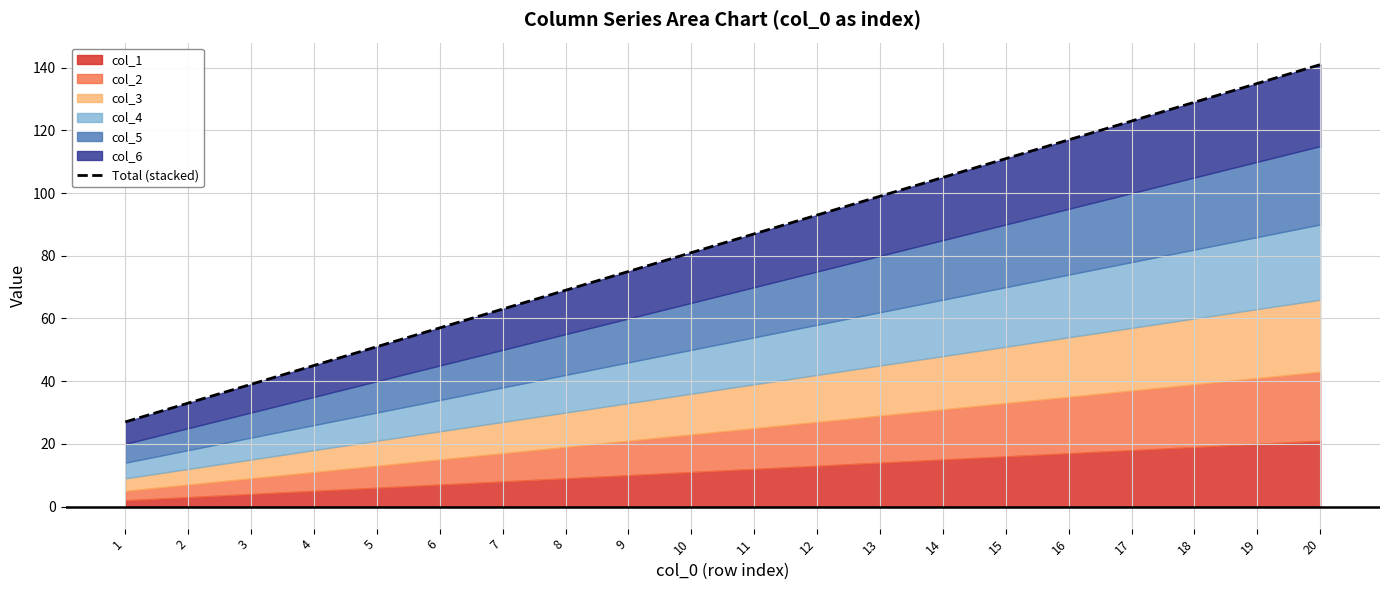

Rank the categories by value from lowest to highest.

1, 2, 3, 4, 5, 6, 7, 8, 9, 10, 11, 12, 13, 14, 15, 16, 17, 18, 19, 20